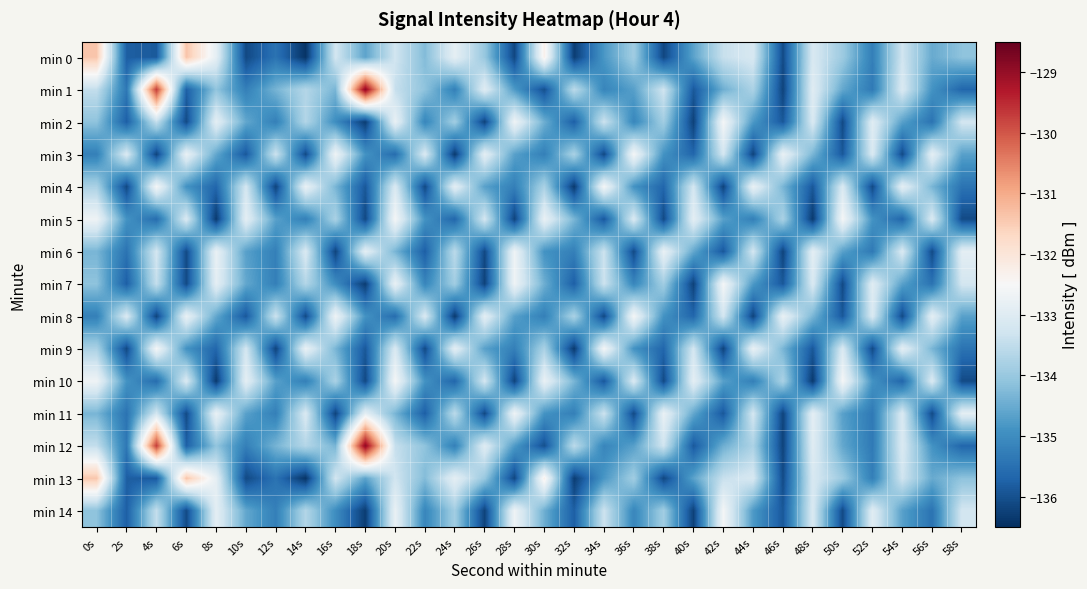

Between 34s and 58s, which is larger?

58s